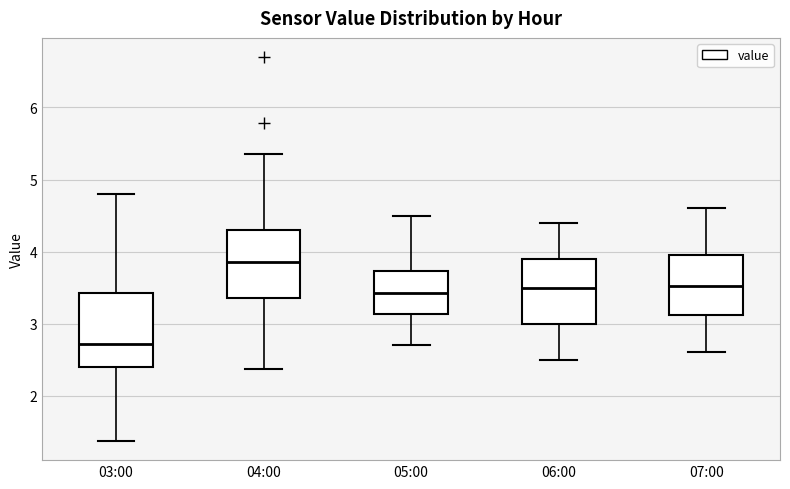

Where is the lower edge of the box for 07:00 on the y-axis? The values are not printed on the chart, so give them approximately, as read against the axis.

3.1